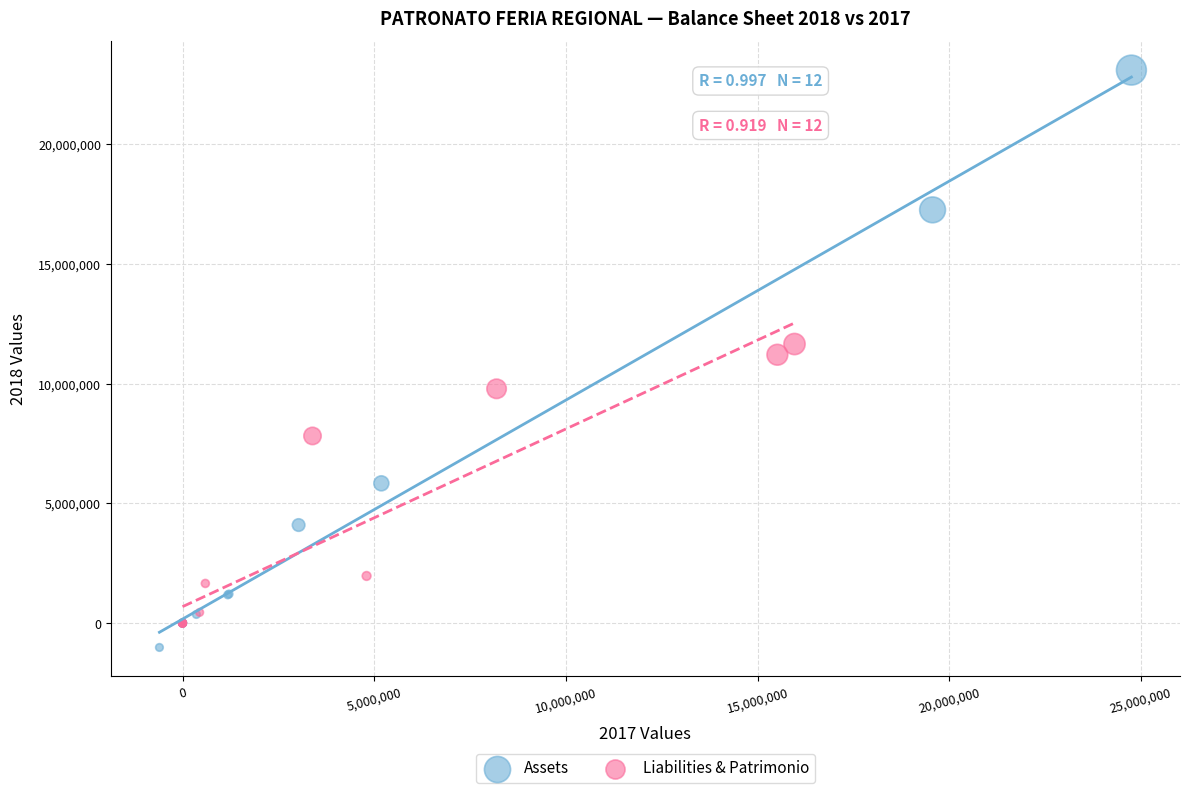

Which series reaches the maximum Y coordinate?

Assets